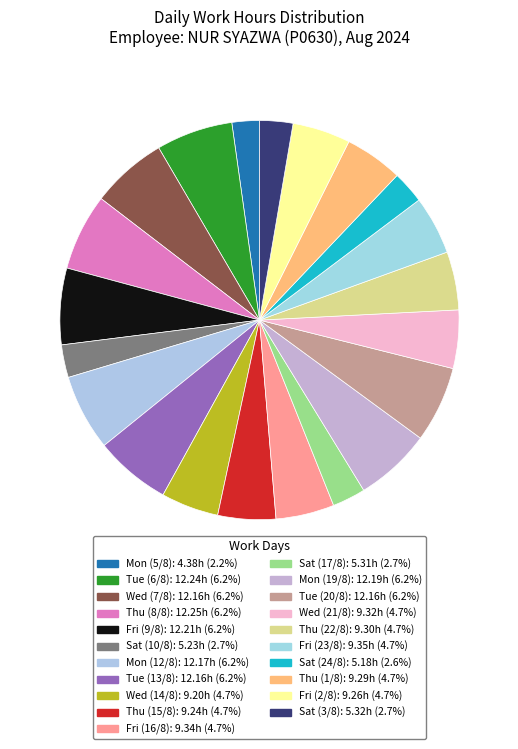

To the nearest percent, what is the average slice percentage?

5%